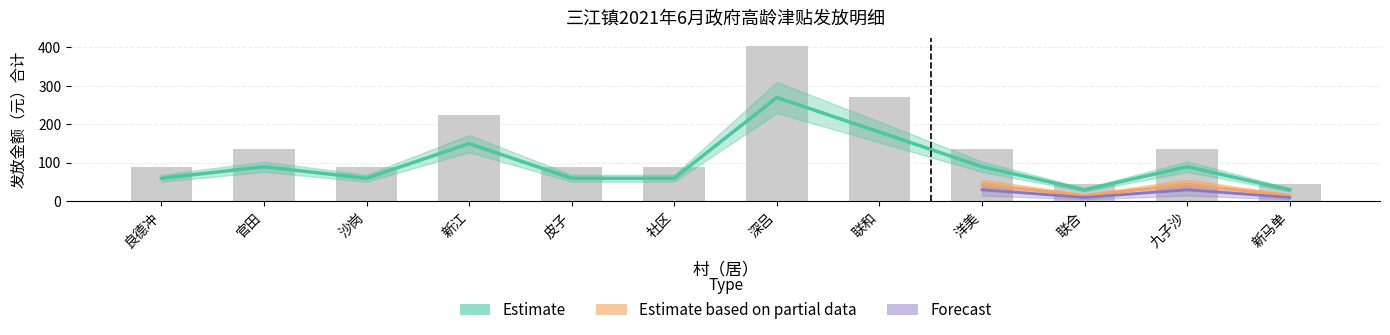

What position from the right is 九子沙?

2